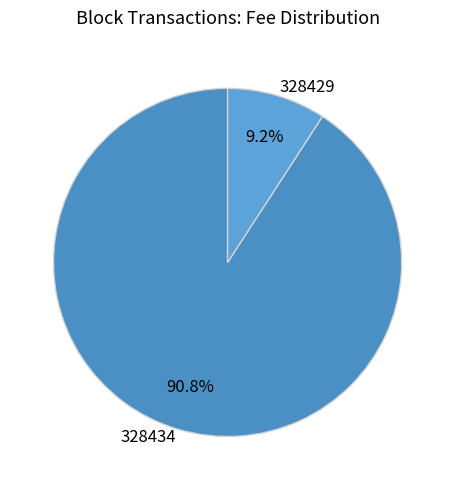

To the nearest percent, what is the difference between the largest and smallest slice percentages?

82%